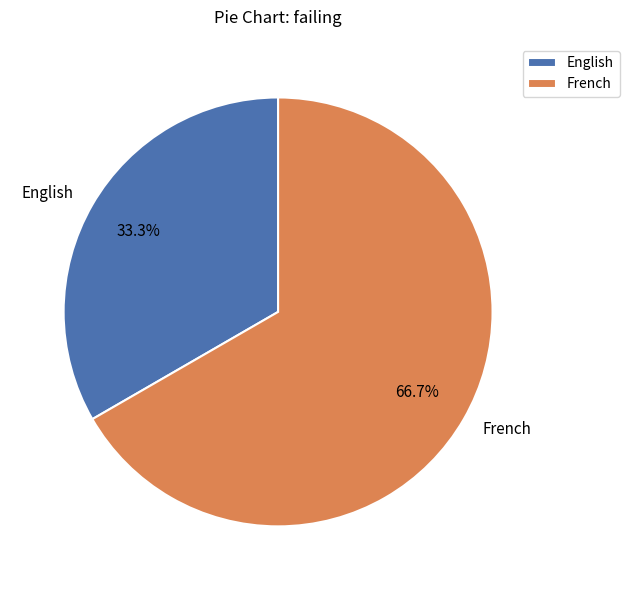

The French slice represents 67% of the pie. True or false?

True